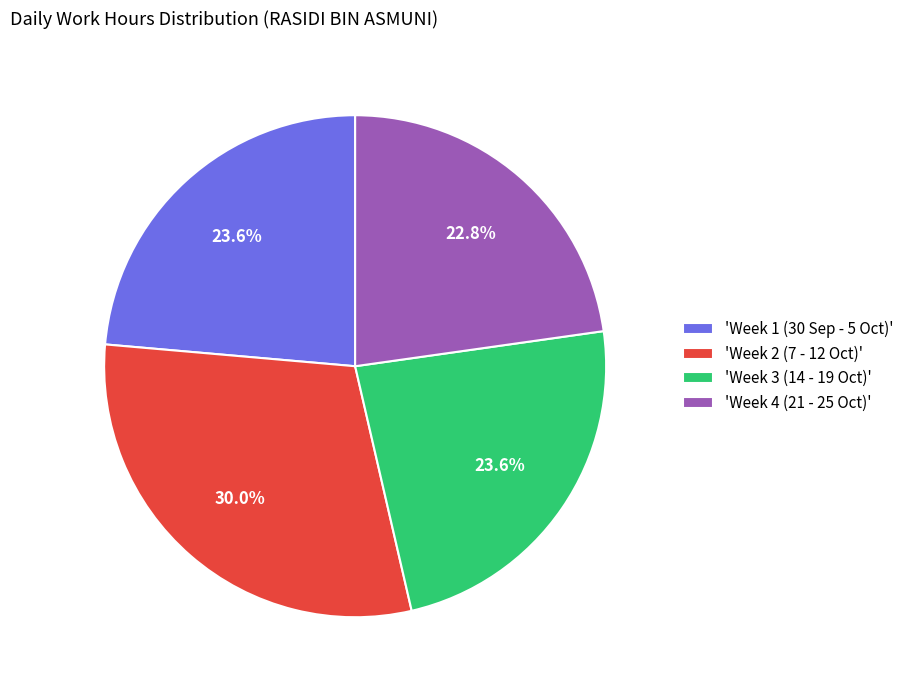

To the nearest percent, what is the difference between the largest and smallest slice percentages?

7%